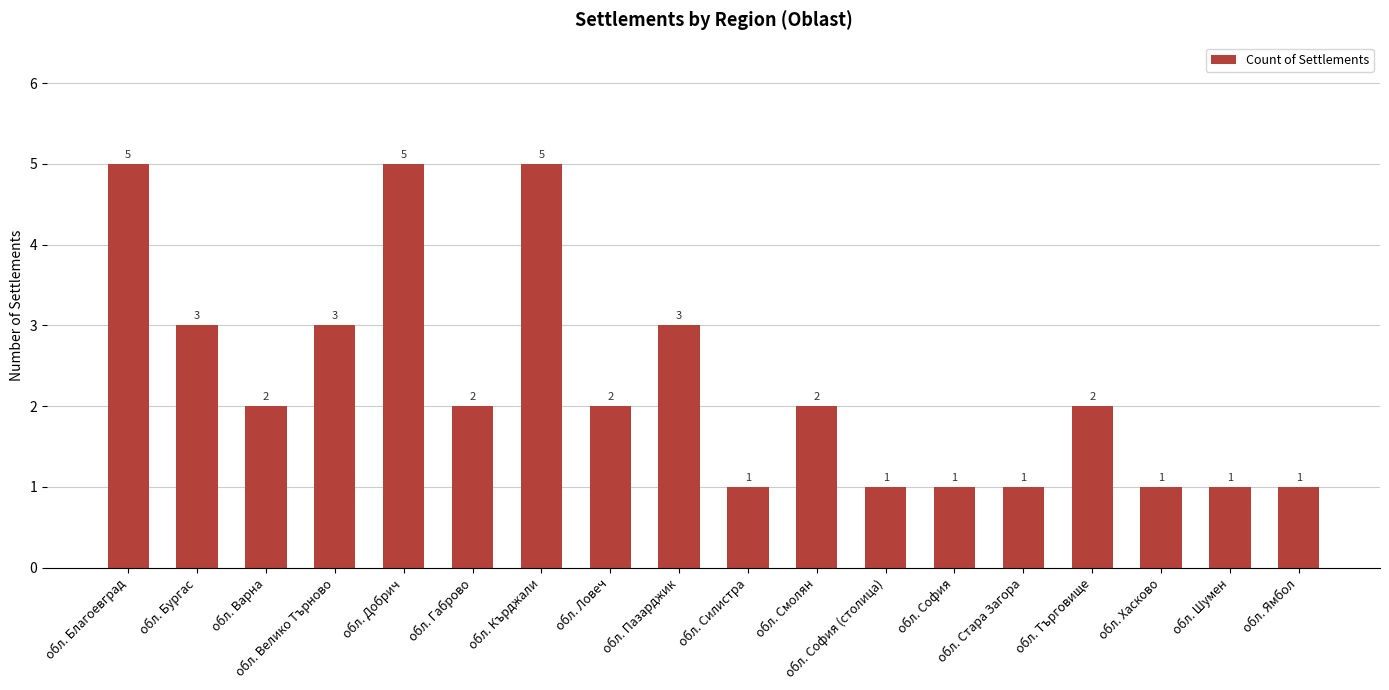

True or false: the data shows 5 at обл. Кърджали.

True